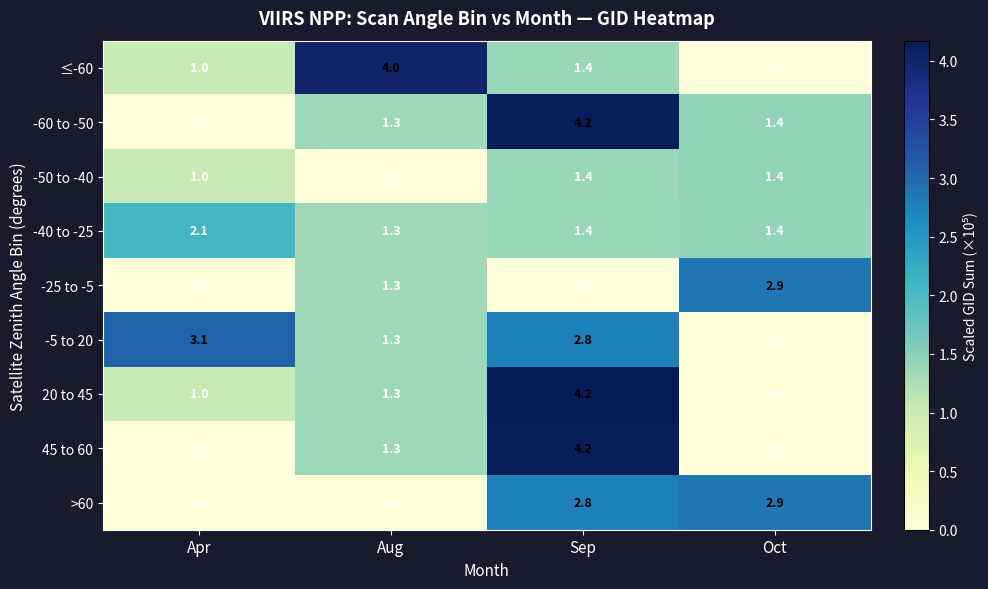

Rank the categories by -5 to 20 value from highest to lowest.

Apr, Sep, Aug, Oct